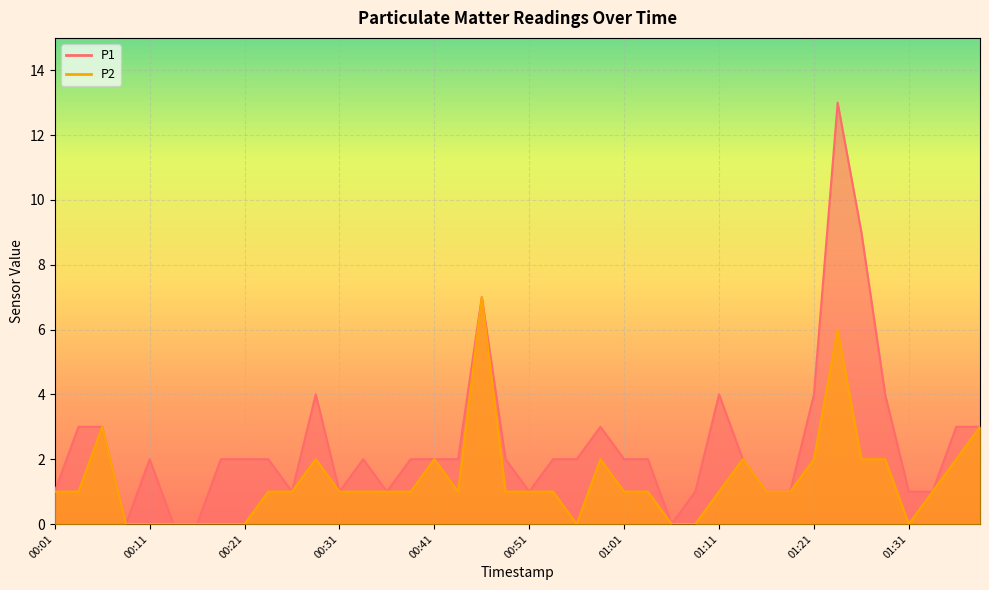

True or false: P2 and P1 intersect in this chart.

False